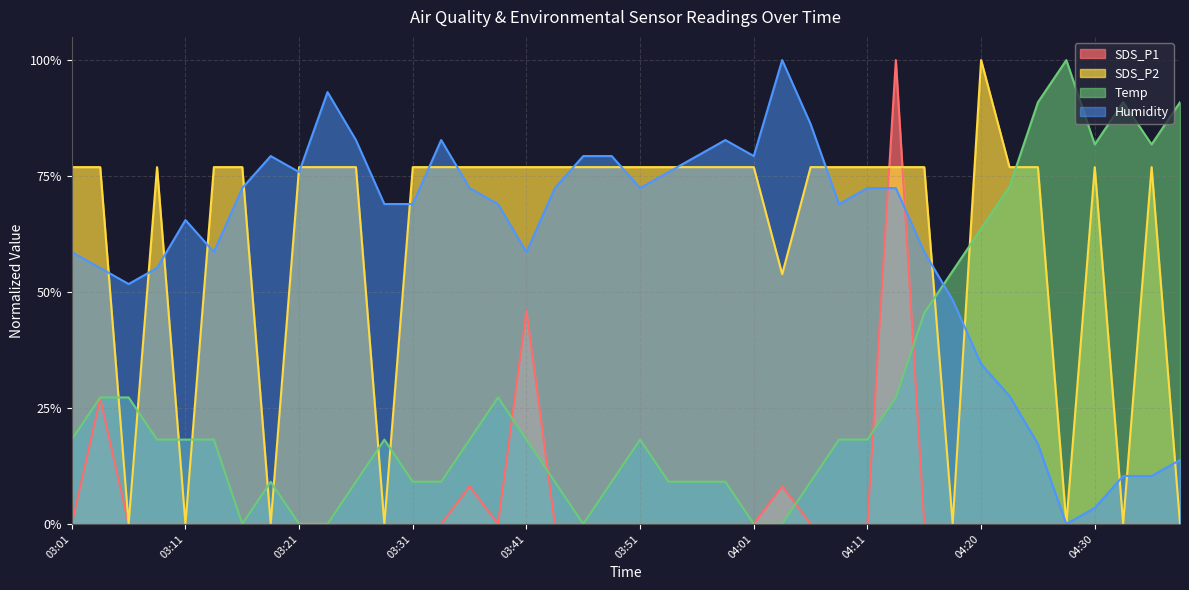

What is the total value across all series at 03:48?

1.7